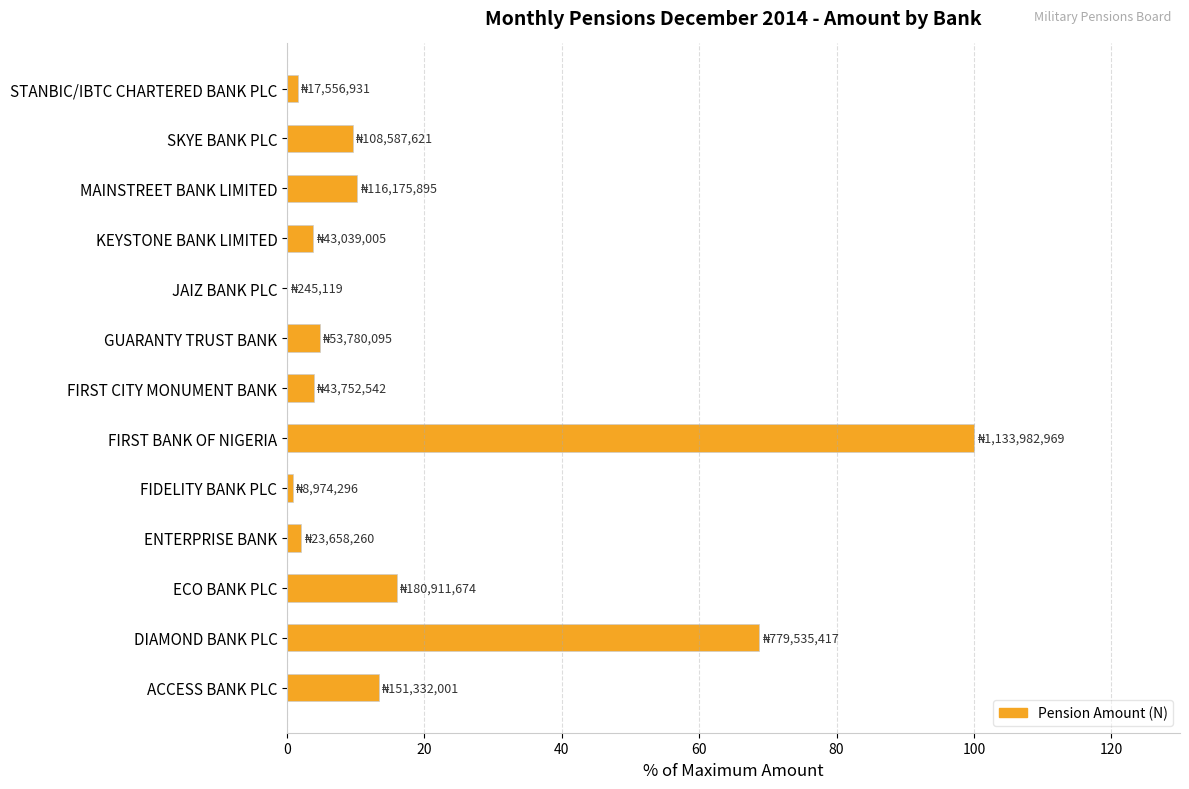

At which label is the value closest to 50?

DIAMOND BANK PLC